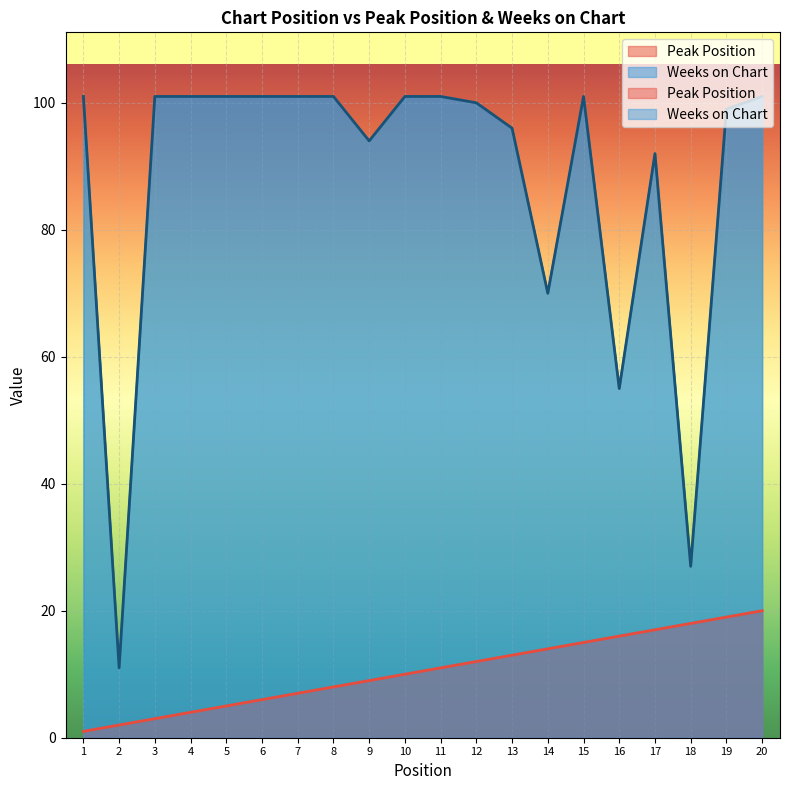

How many data points does each series have?

20